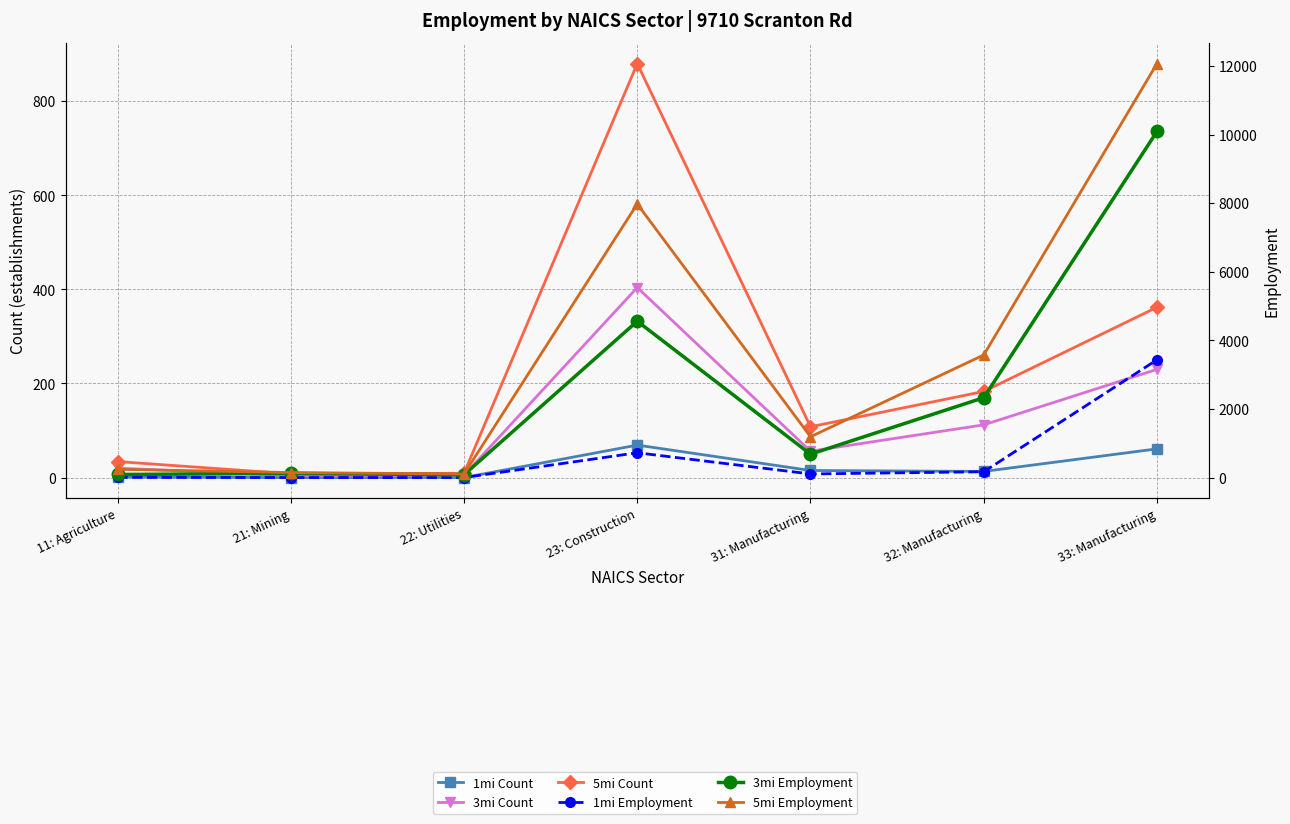

The 3mi Count series shows 112 at 32: Manufacturing. True or false?

True